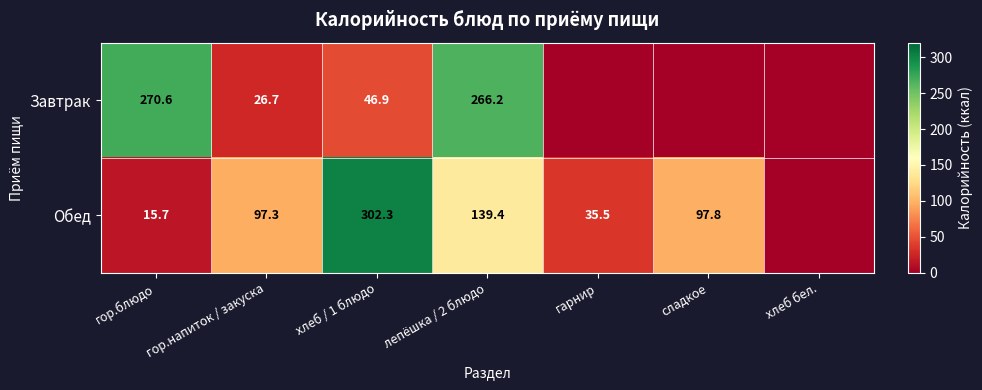

At how many categories does at least one series exceed 105?

3